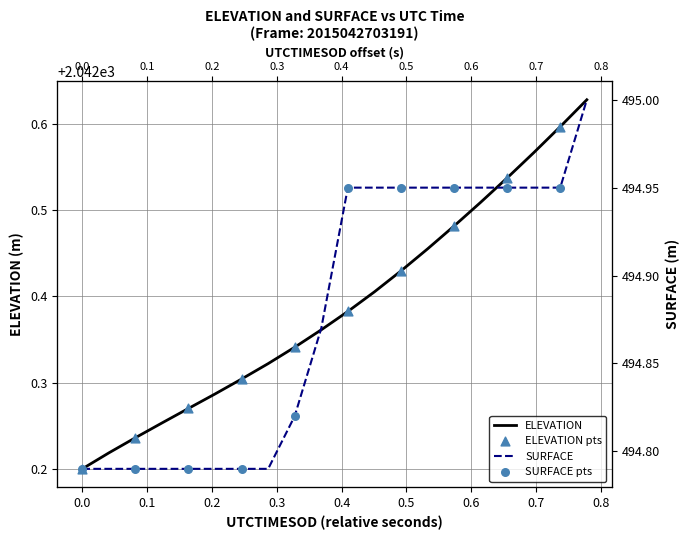

Which series contains the highest Y value?

ELEVATION